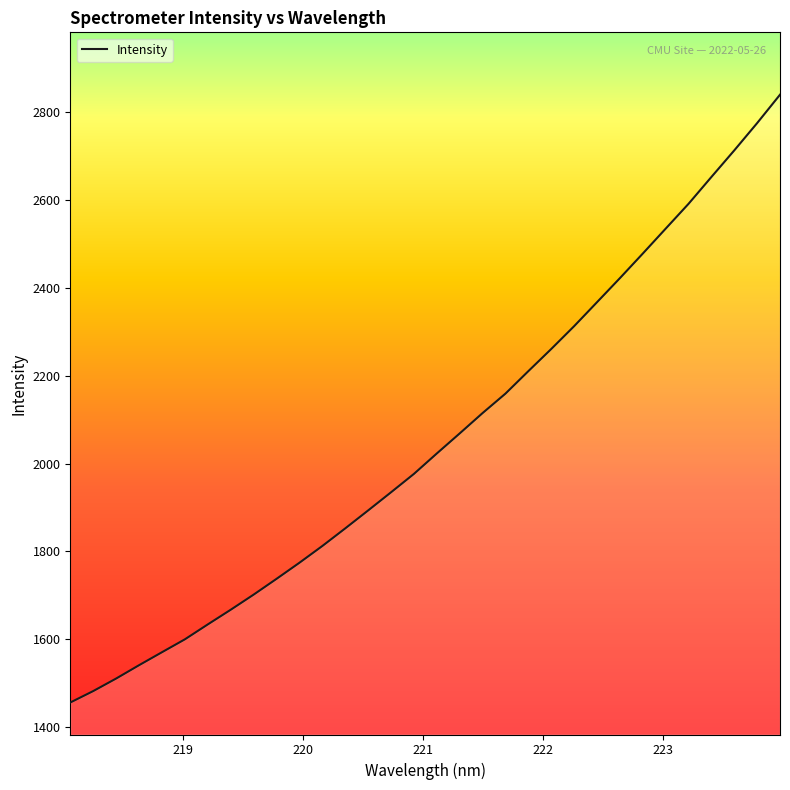

What is the maximum value shown in the chart?

2839.6